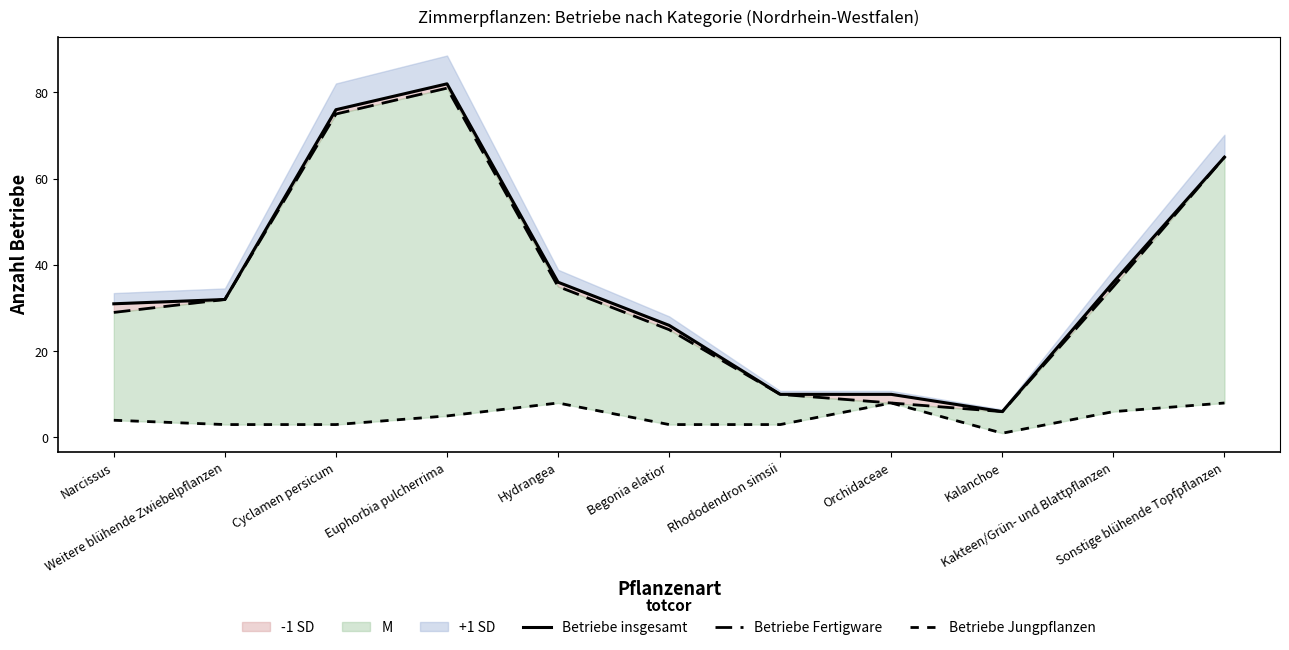

Which label corresponds to the largest value in the chart?

Euphorbia pulcherrima